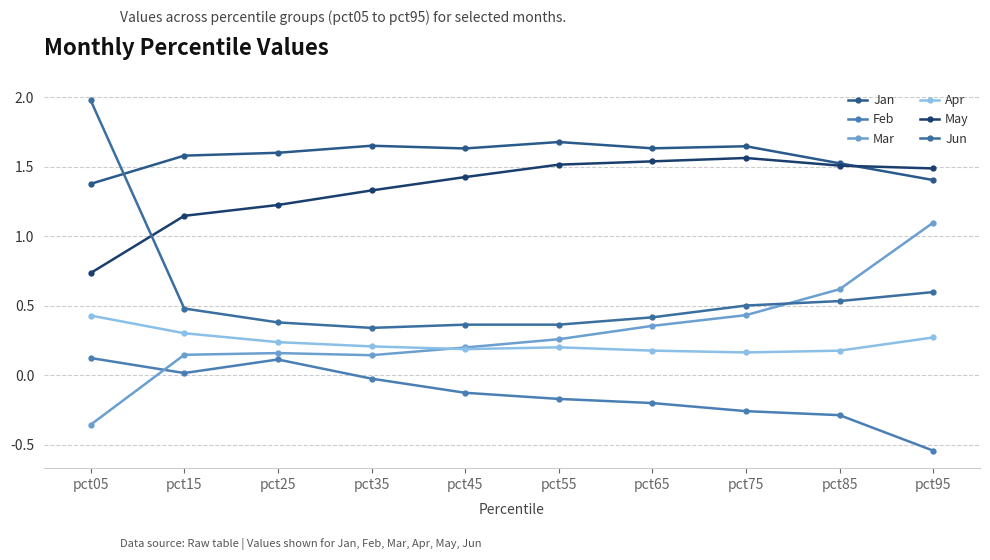

Which series changed the most between pct55 and pct75?

Mar